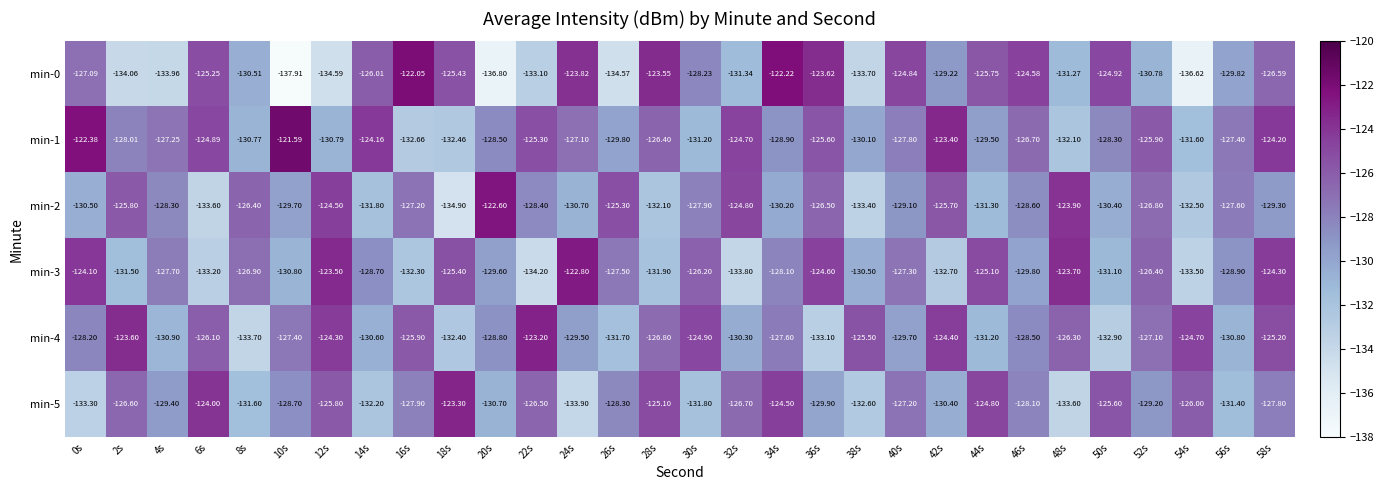

Is the value of min-4 at 8s greater than the value of min-5 at 16s?

No